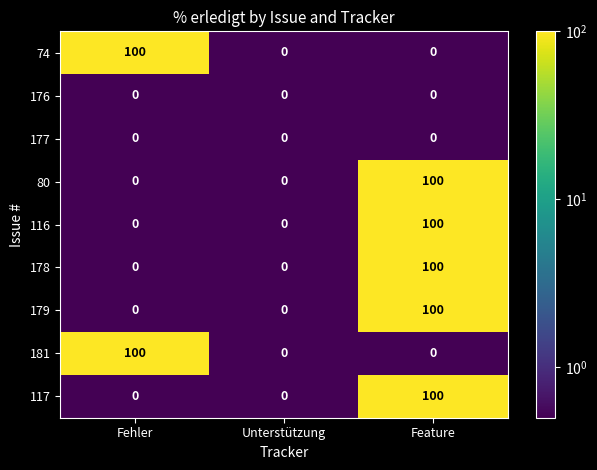

Is it true that 74 equals 0 at Feature?

True